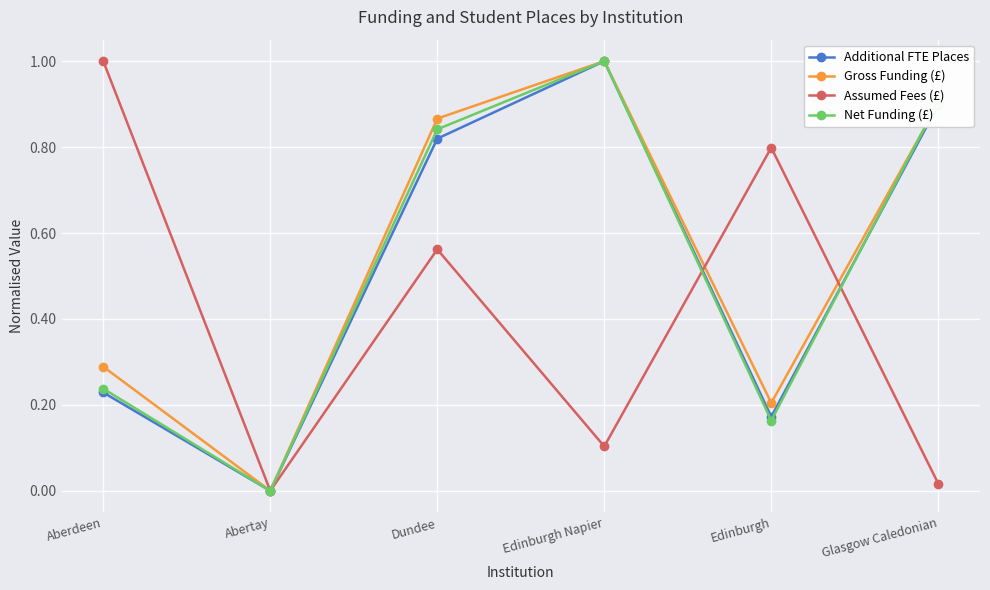

Which series changed the most between Aberdeen and Dundee?

Net Funding (£)